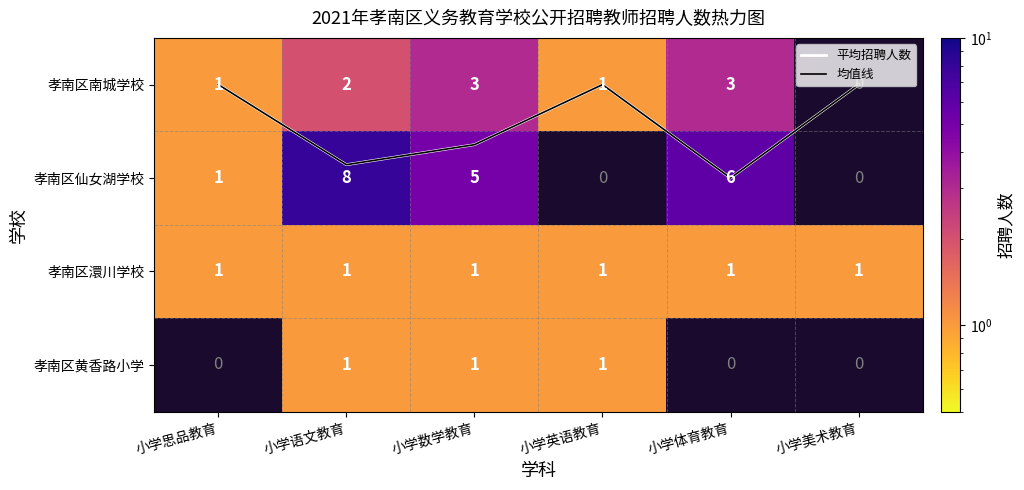

What is the maximum value shown in the chart?

8.0